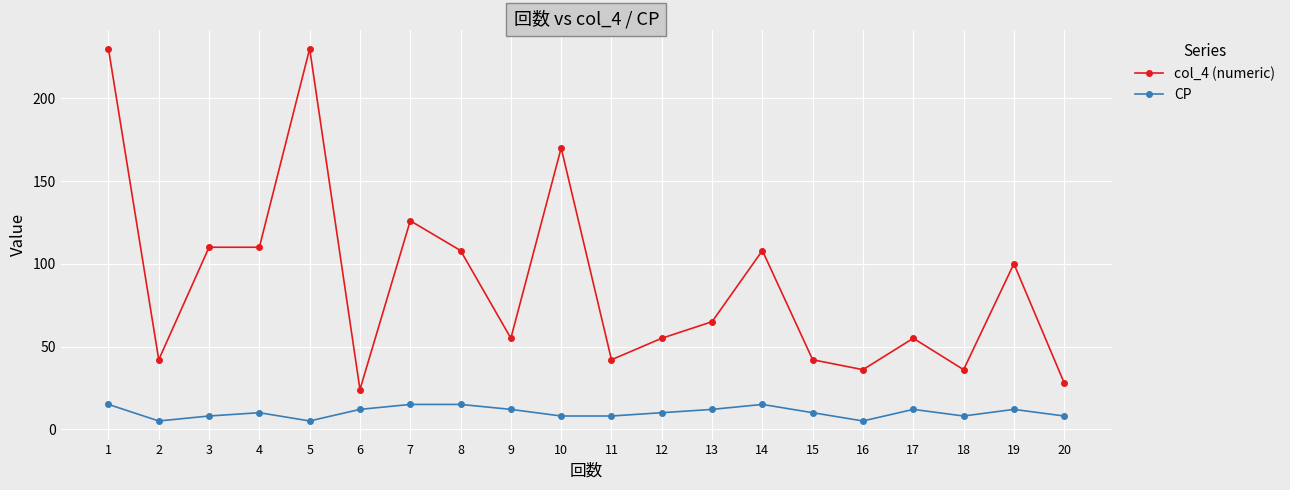

What is the sum of all CP values?

205